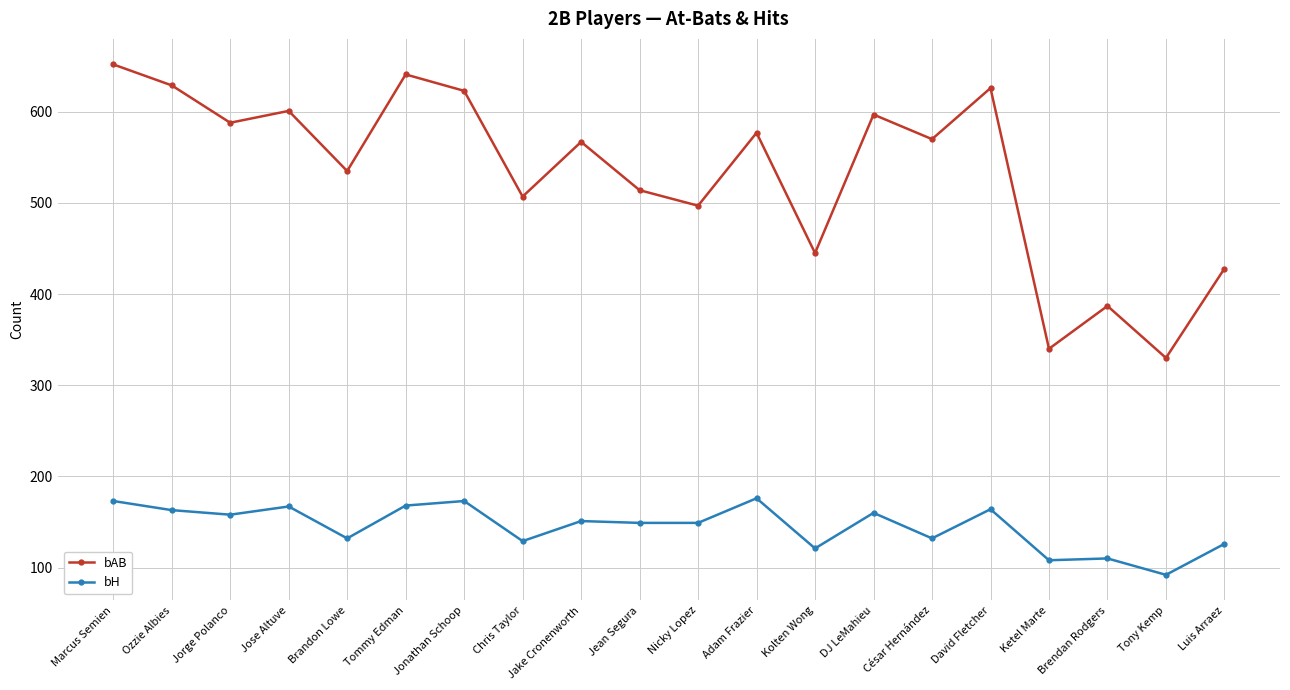

What is the label of the 10th point from the left?

Jean Segura